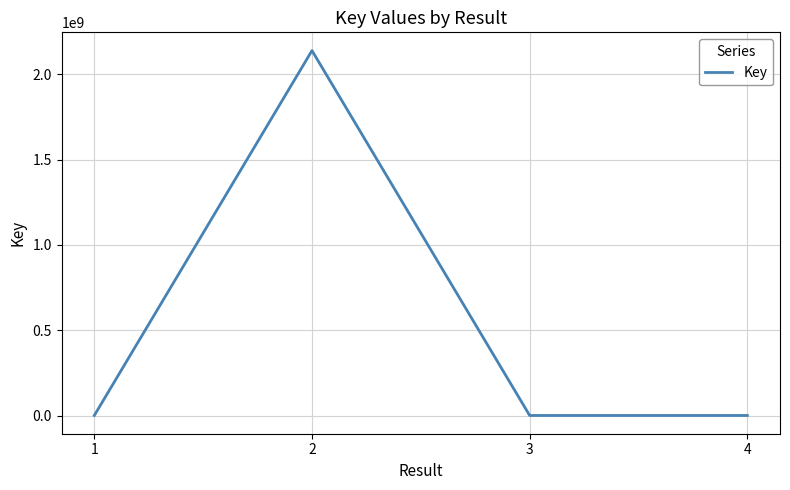

What is the sum of all values?

2143482577